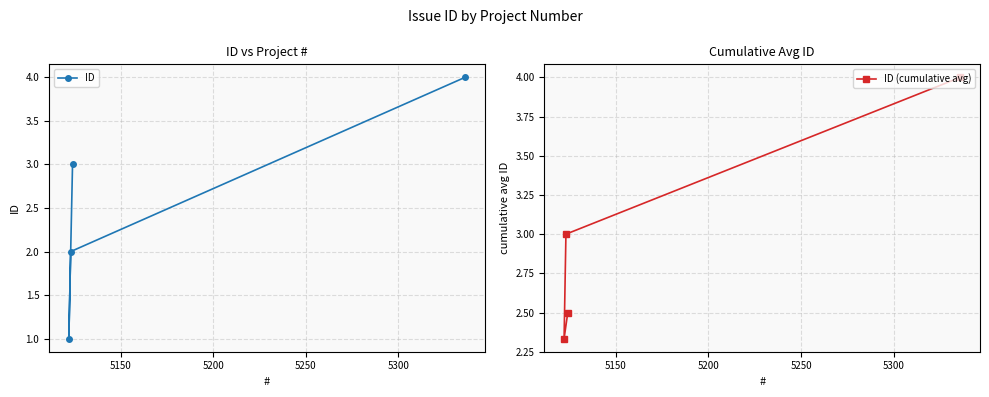

Which series has the largest range (max minus min)?

ID